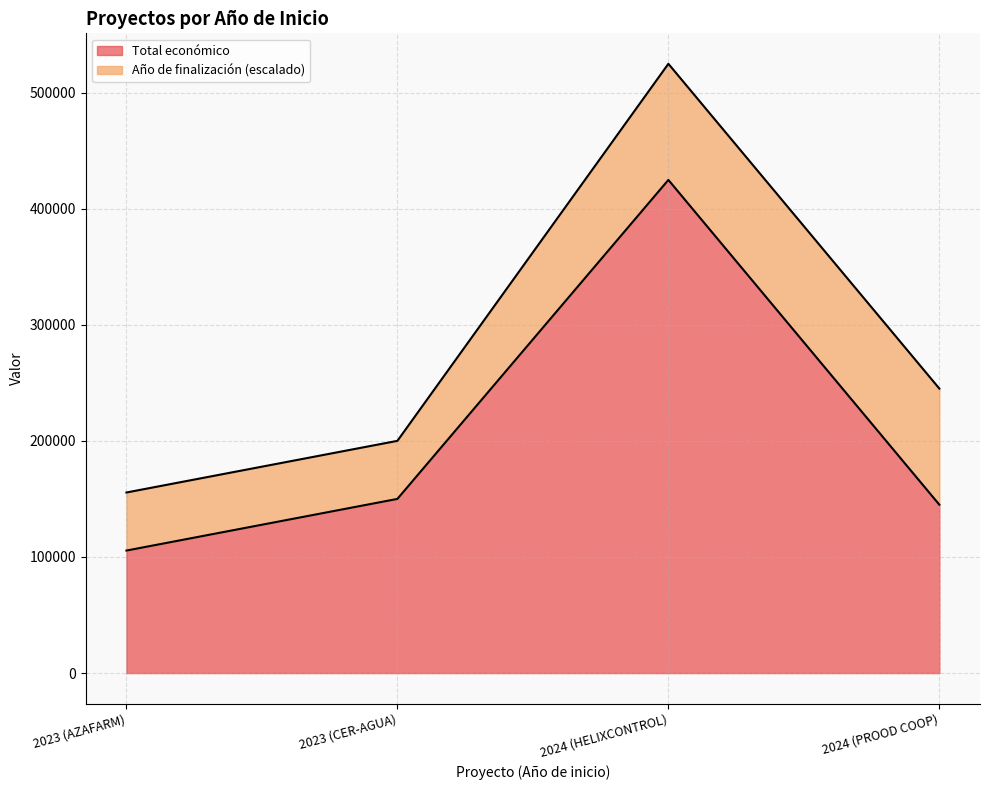

True or false: the data shows 424720 at 2024 (HELIXCONTROL).

True